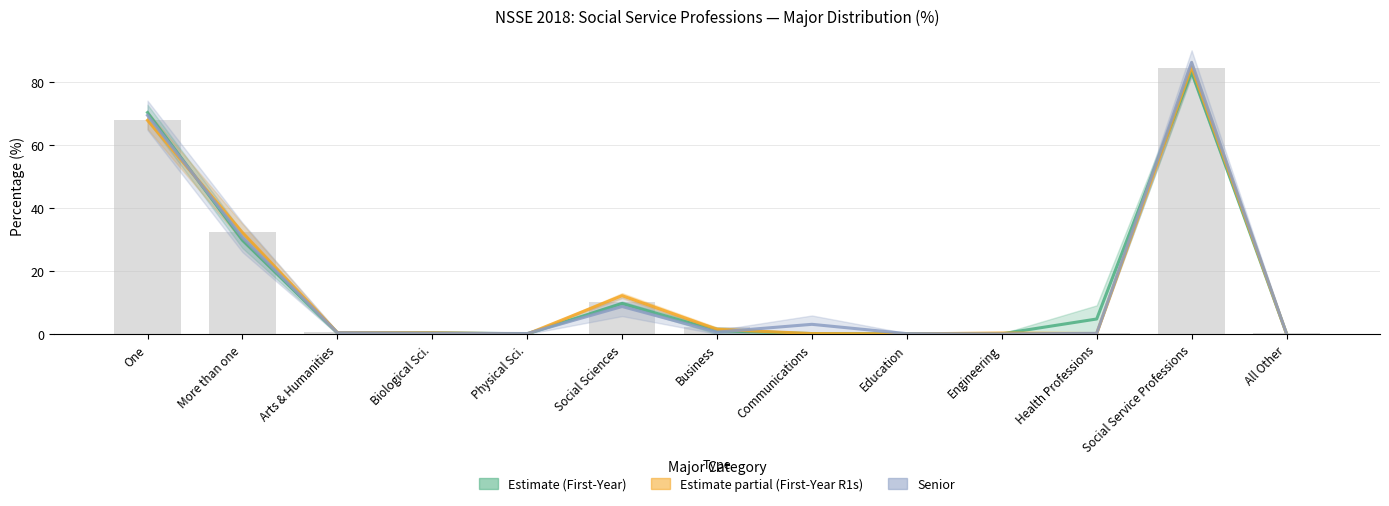

What is the minimum value for Estimate (First-Year)?

0.1